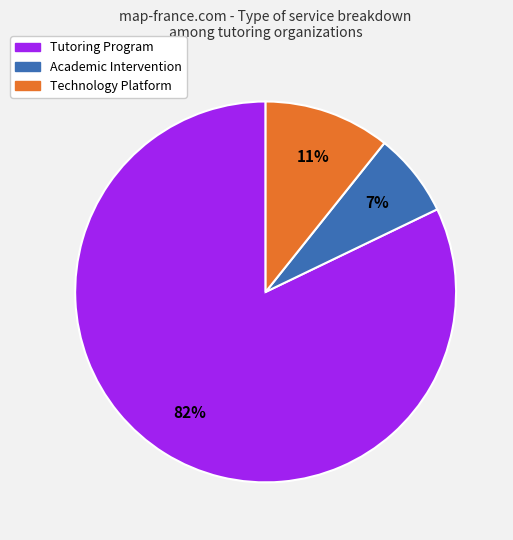

Does any single category account for the majority?

Yes